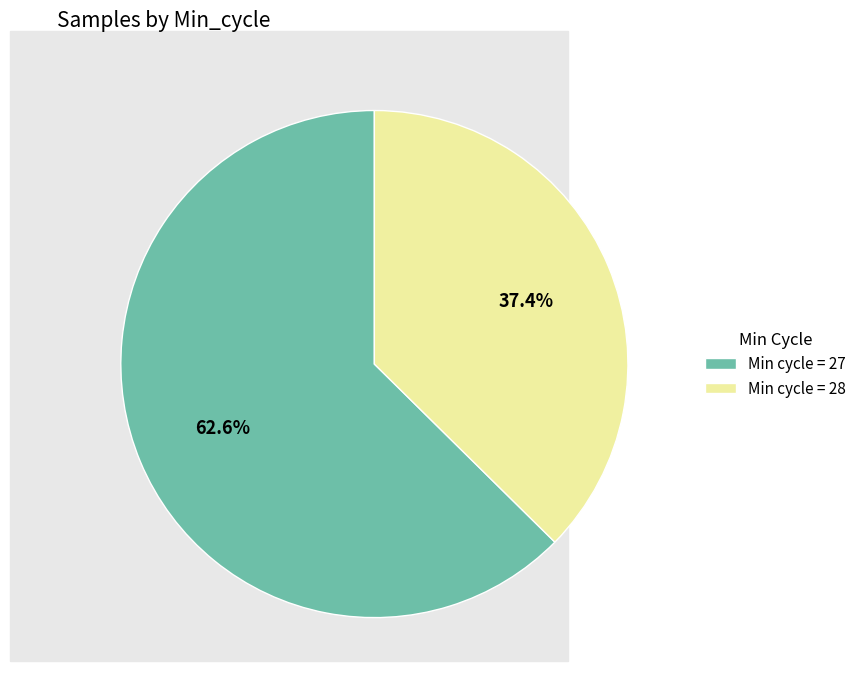

Count the number of slices in the pie.

2